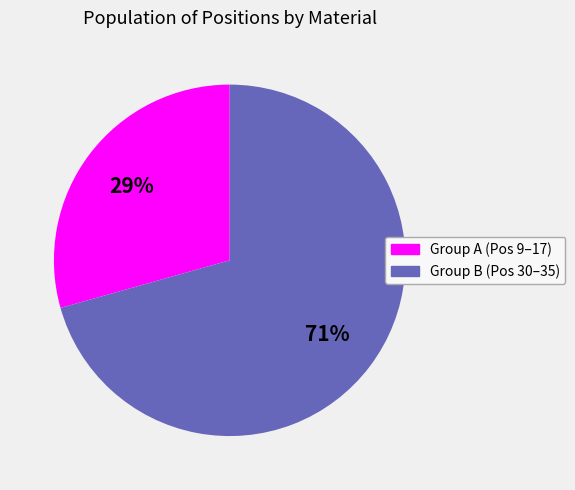

Count the number of slices in the pie.

2